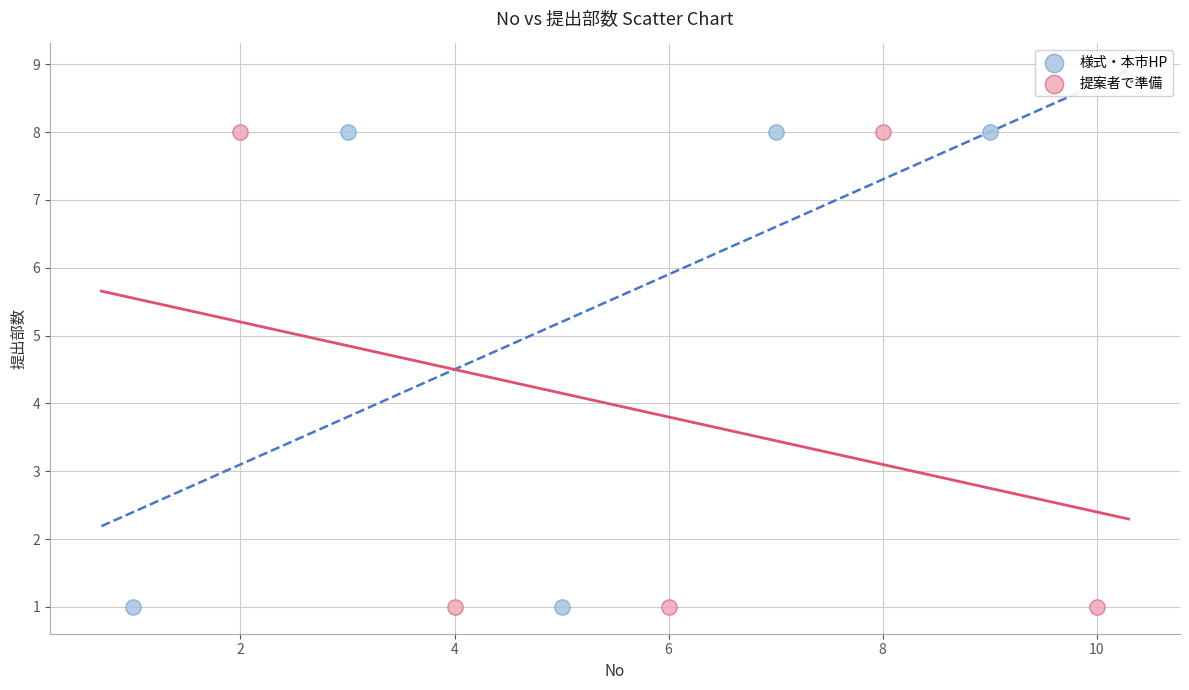

What are all the series names shown in the legend?

様式・本市HP, 提案者で準備